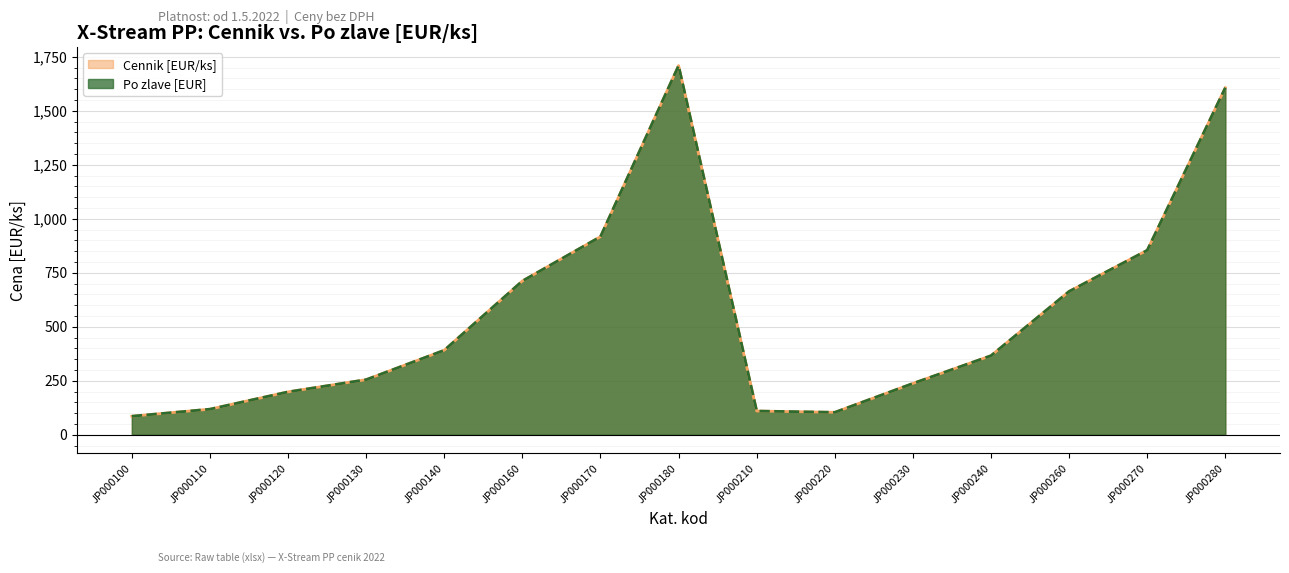

Where is the first local maximum for Cennik [EUR/ks]?

JP000180